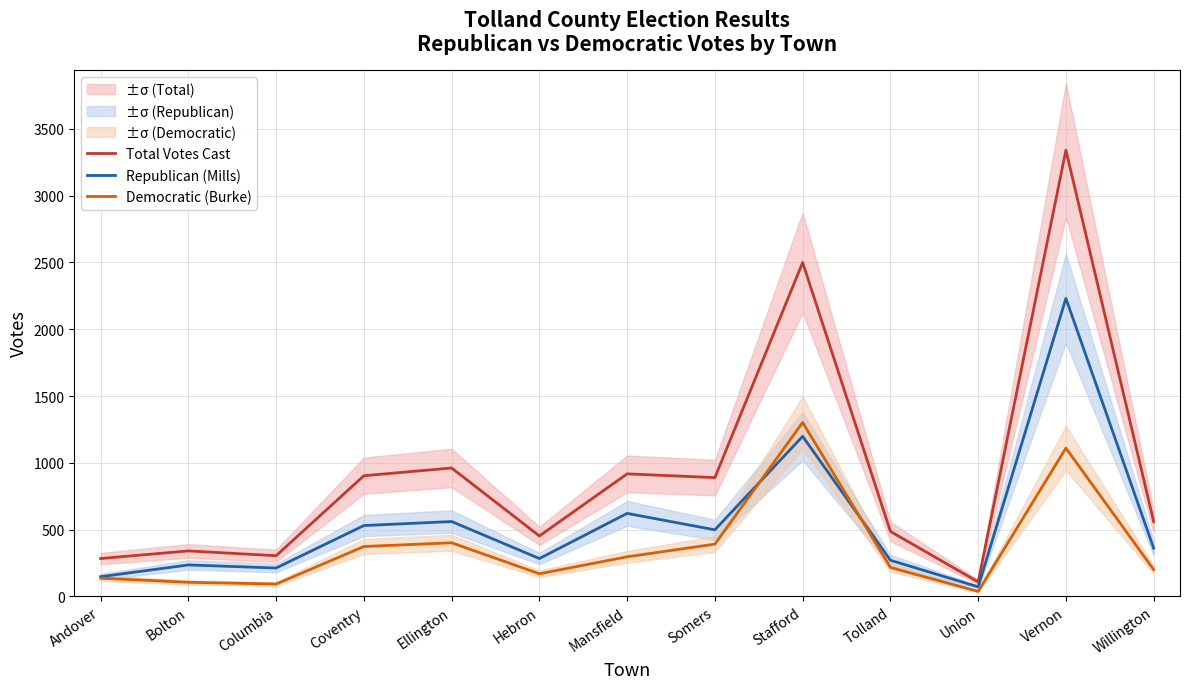

Reading left to right, extract all data points from this chart.

Total Votes Cast: Andover=283	Bolton=340	Columbia=304	Coventry=903	Ellington=961	Hebron=452	Mansfield=917	Somers=889	Stafford=2500	Tolland=486	Union=108	Vernon=3341	Willington=560
Republican (Mills): Andover=147	Bolton=235	Columbia=212	Coventry=530	Ellington=560	Hebron=283	Mansfield=621	Somers=498	Stafford=1198	Tolland=270	Union=71	Vernon=2231	Willington=360
Democratic (Burke): Andover=136	Bolton=105	Columbia=92	Coventry=373	Ellington=401	Hebron=169	Mansfield=296	Somers=391	Stafford=1302	Tolland=216	Union=37	Vernon=1110	Willington=200